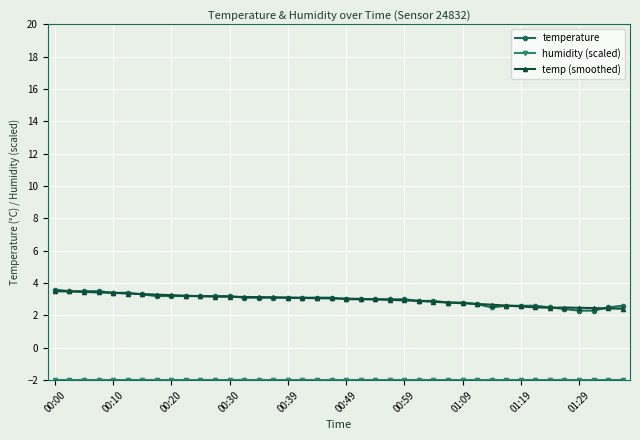

What is the highest value of the temp (smoothed) series?

3.5